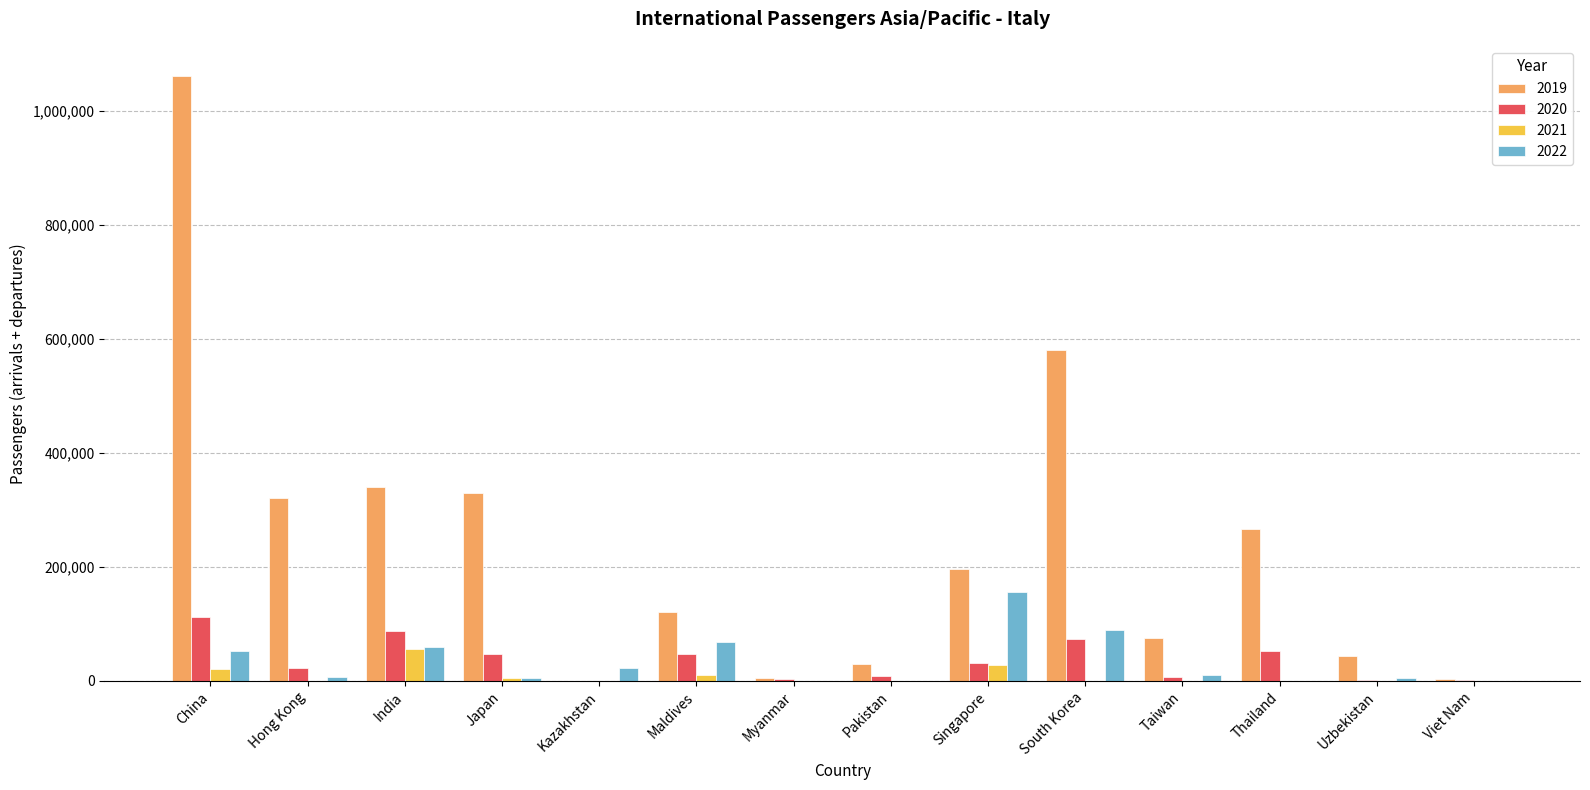

Is the value of 2022 at Uzbekistan greater than the value of 2020 at Thailand?

No